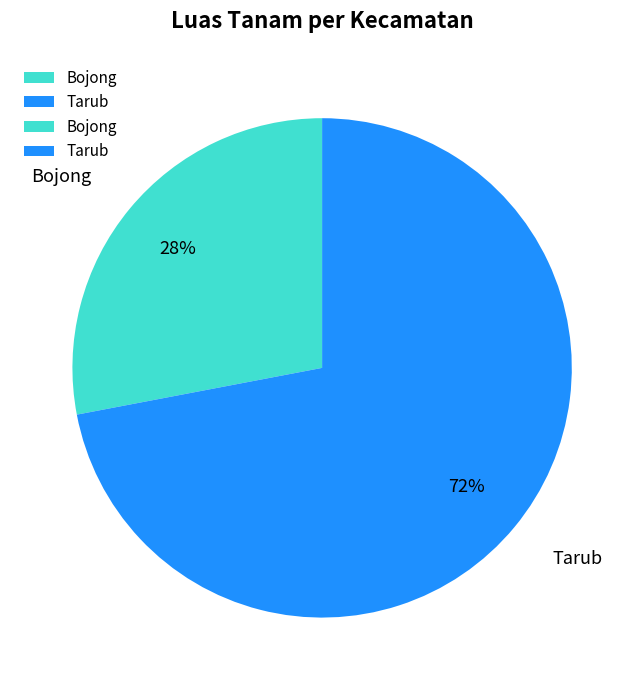

Count the number of slices in the pie.

2